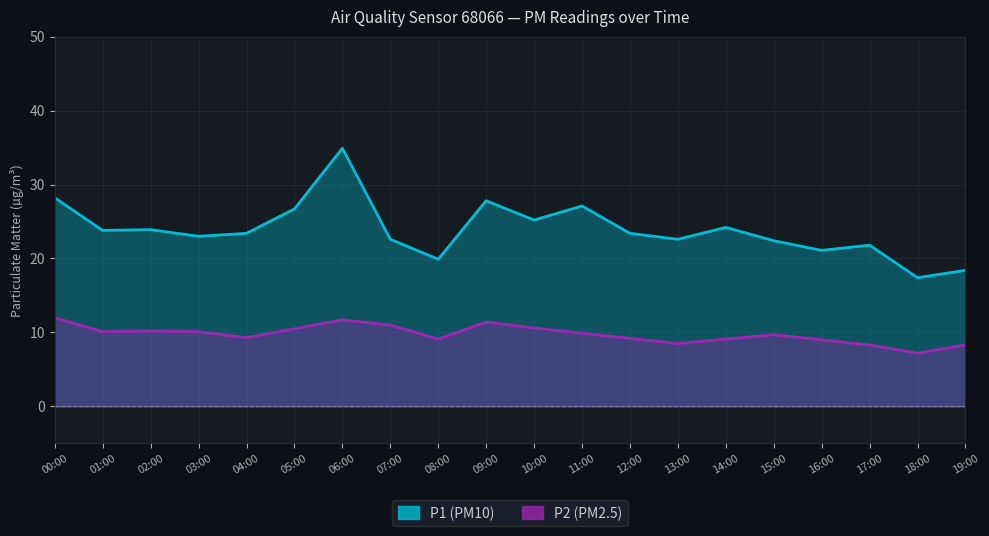

How many distinct data groups are displayed?

2